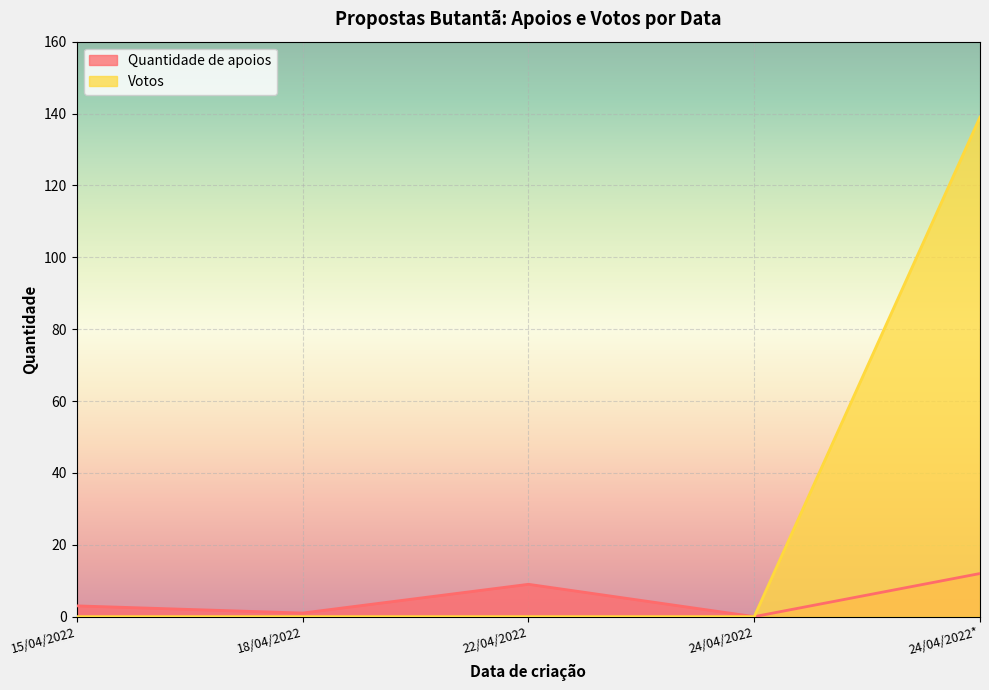

Reading left to right, extract all data points from this chart.

Quantidade de apoios: 3	1	9	0	12
Votos: 0	0	0	0	139